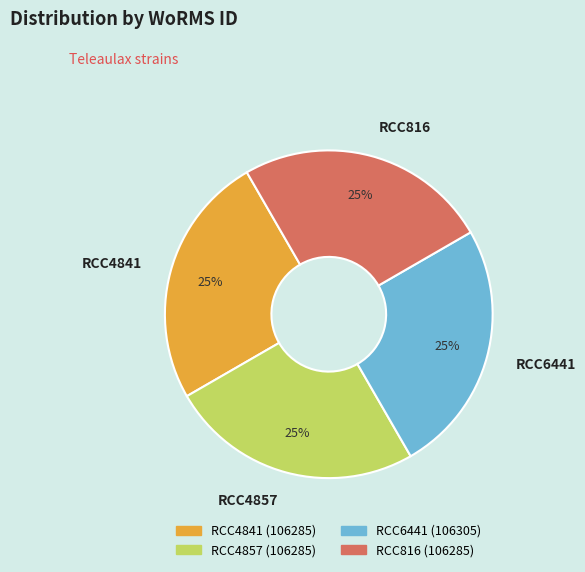

Is it true that RCC6441 is 25% of the pie?

True